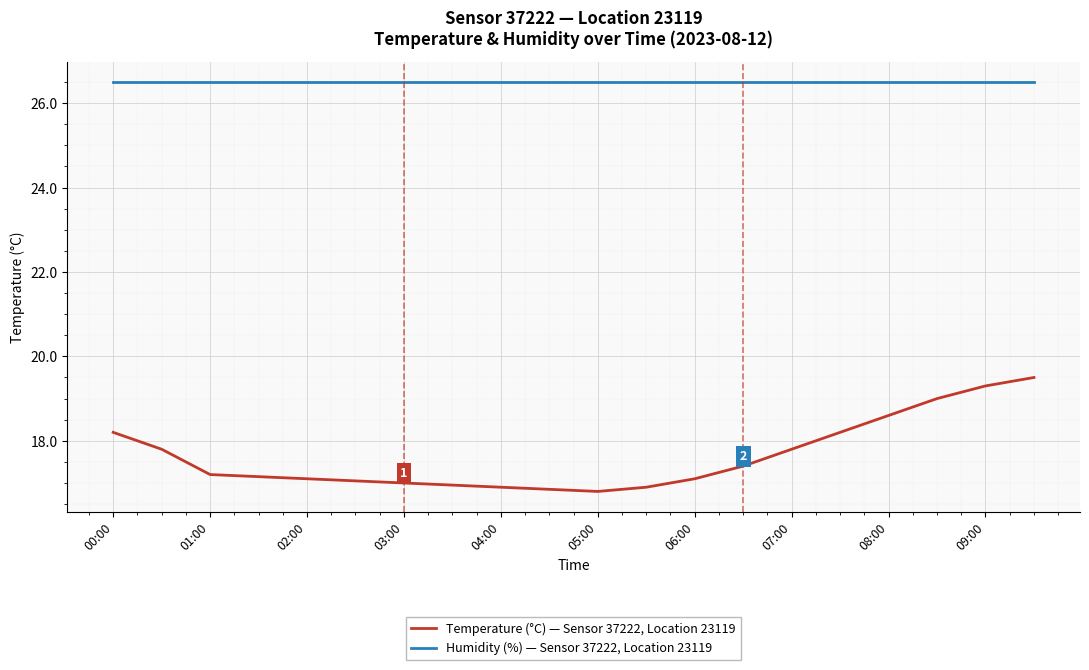

True or false: Humidity (%) — Sensor 37222, Location 23119 and Temperature (°C) — Sensor 37222, Location 23119 intersect in this chart.

False